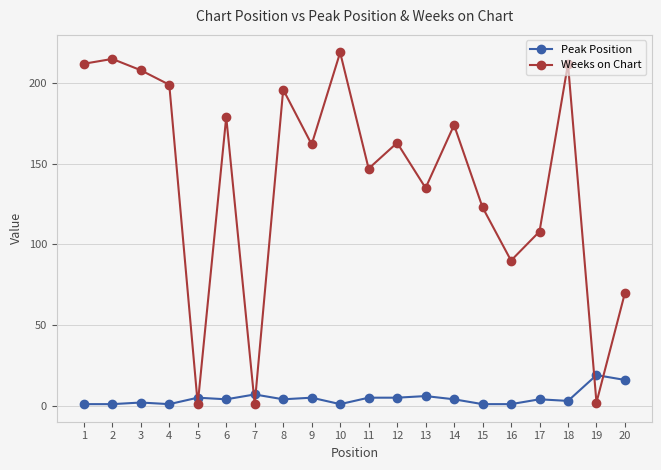

Reading left to right, extract all data points from this chart.

Peak Position: 1=1	2=1	3=2	4=1	5=5	6=4	7=7	8=4	9=5	10=1	11=5	12=5	13=6	14=4	15=1	16=1	17=4	18=3	19=19	20=16
Weeks on Chart: 1=212	2=215	3=208	4=199	5=1	6=179	7=1	8=196	9=162	10=219	11=147	12=163	13=135	14=174	15=123	16=90	17=108	18=212	19=2	20=70